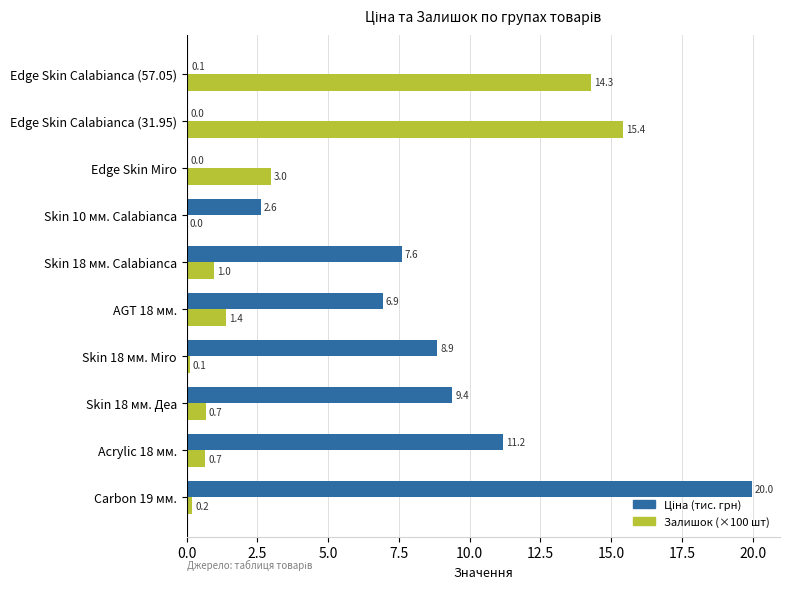

The Залишок (×100 шт) series shows 0.7 at Skin 18 мм. Деа. True or false?

True